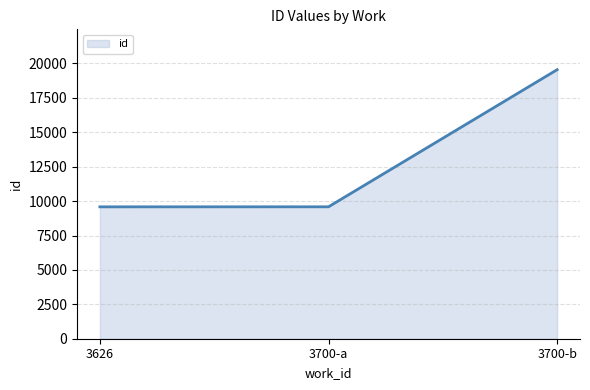

What is the sum of all values?

38716